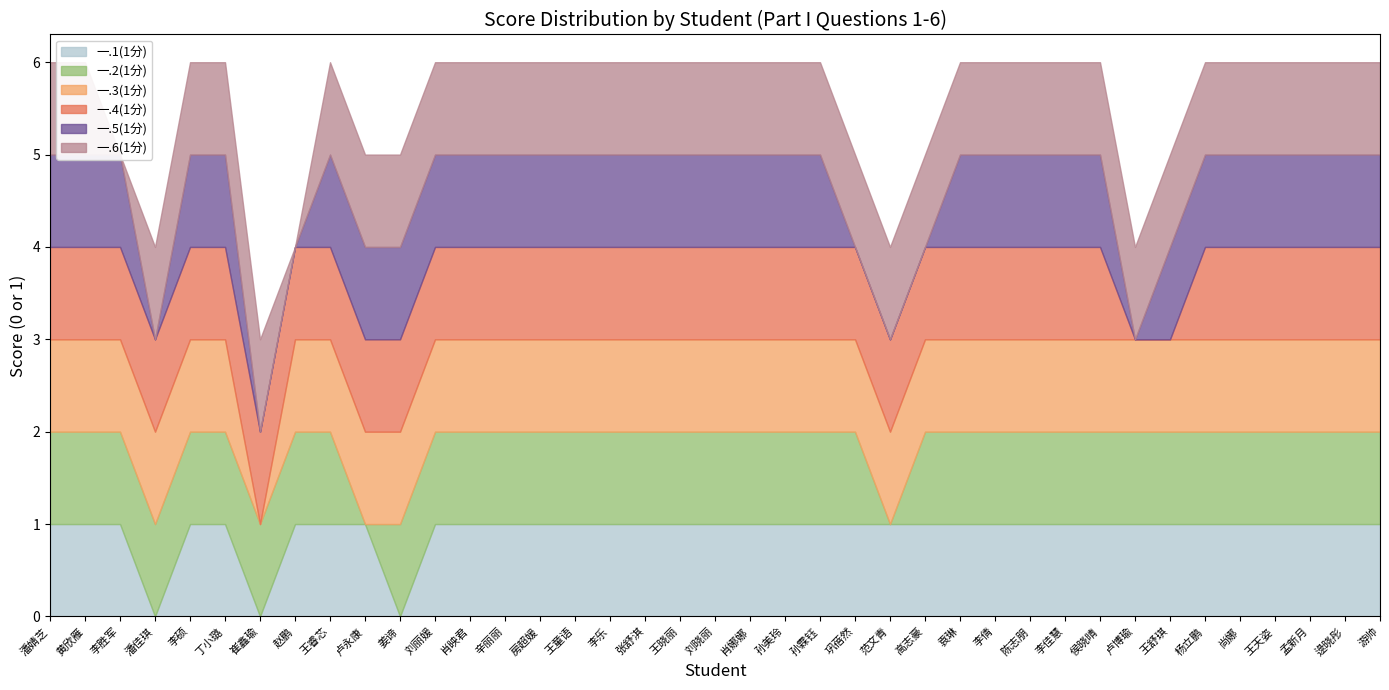

True or false: 一.2(1分) and 一.3(1分) cross at least once.

False